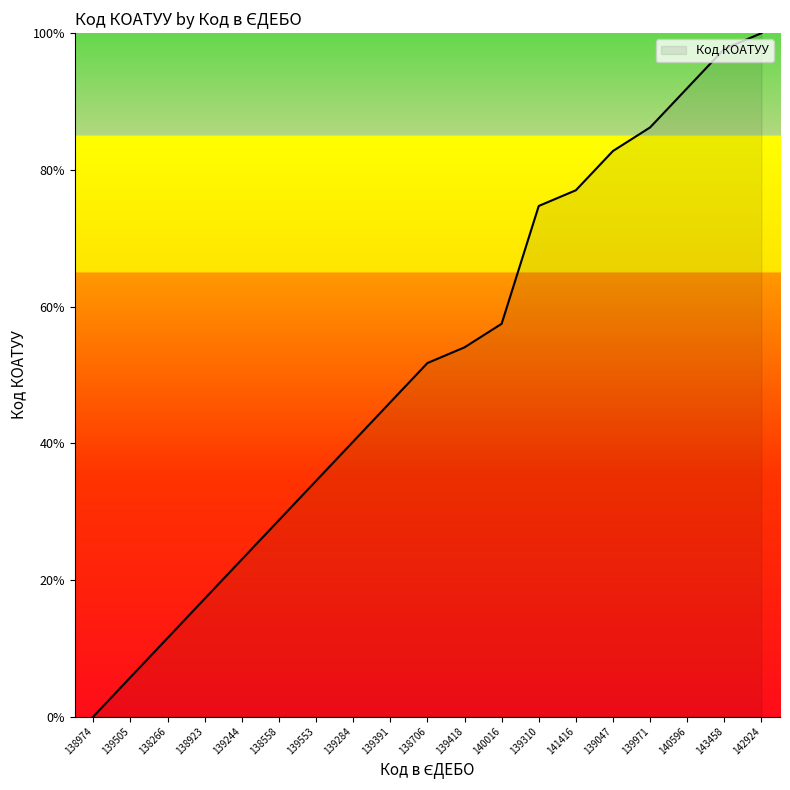

What is the change in value from 138974 to 139553?

+34.5